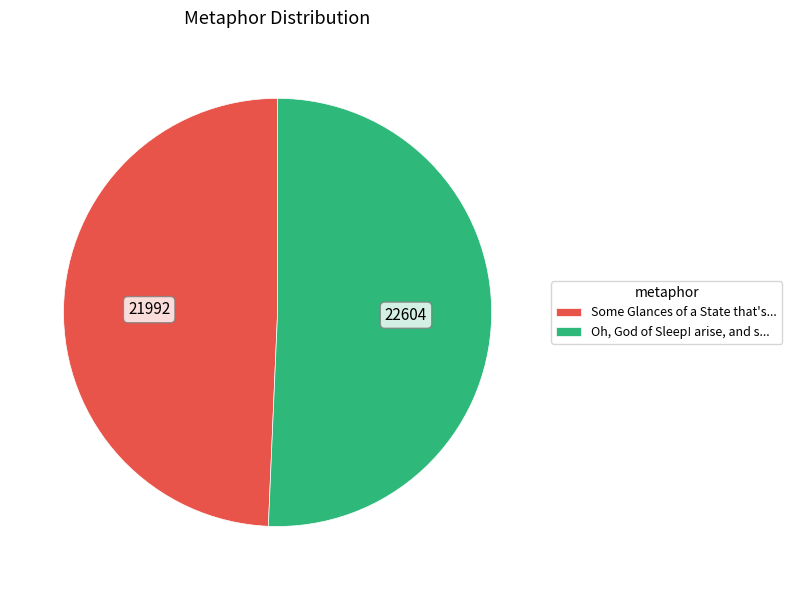

Combined, do Oh, God of Sleep! arise, and s... and Some Glances of a State that's... account for over 50%?

Yes